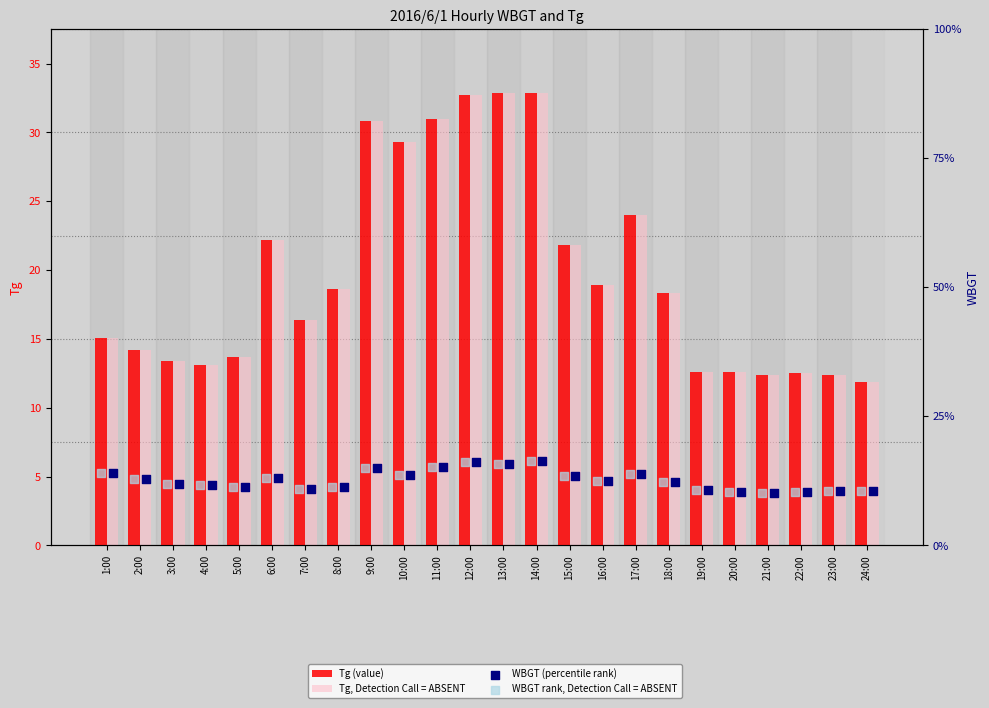

Which series has the widest spread of Y values?

Tg (value)